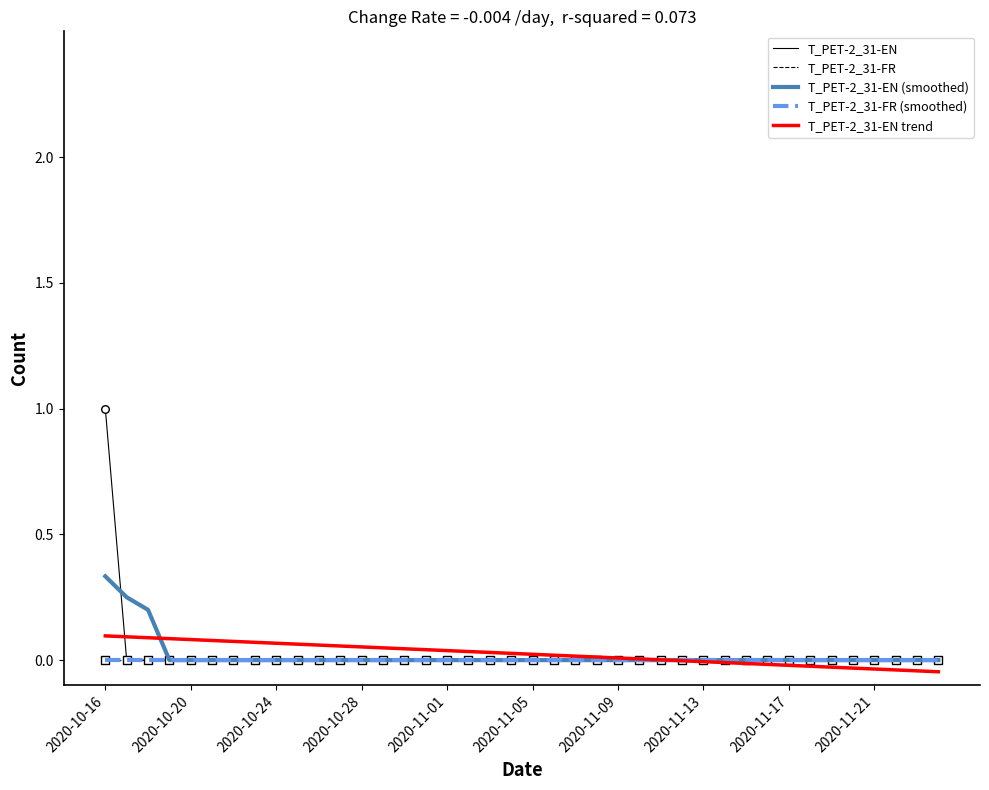

Is this an area chart (filled region under the line)?

No